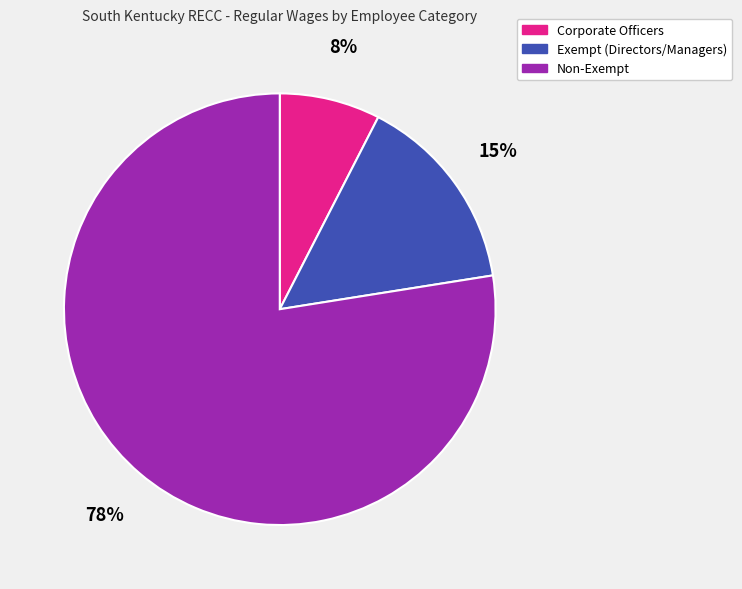

Combined, do Exempt (Directors/Managers) and Corporate Officers account for over 50%?

No